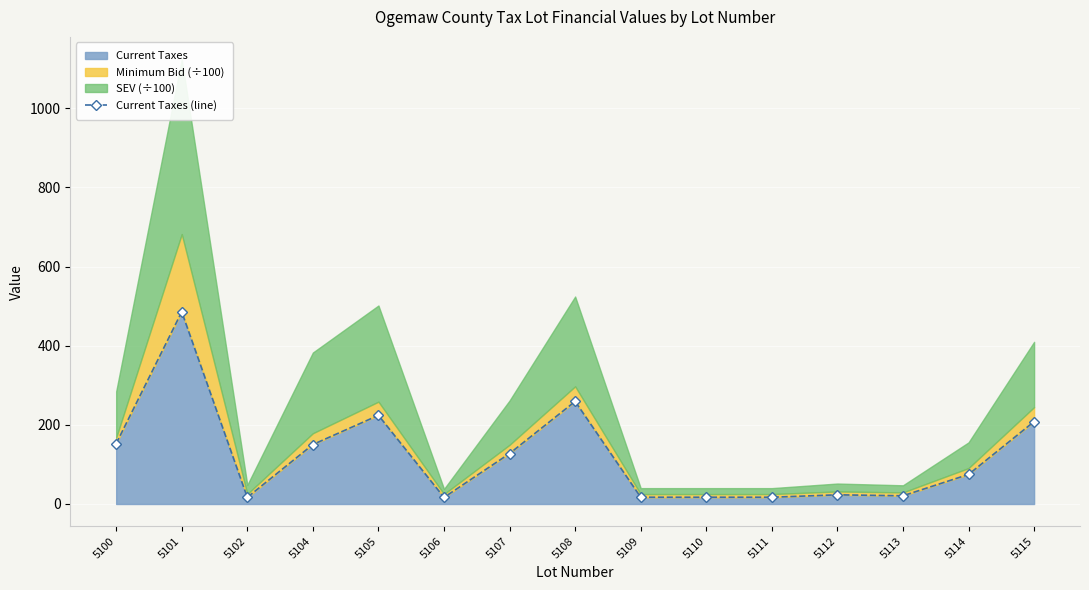

What is the average value?

120.7